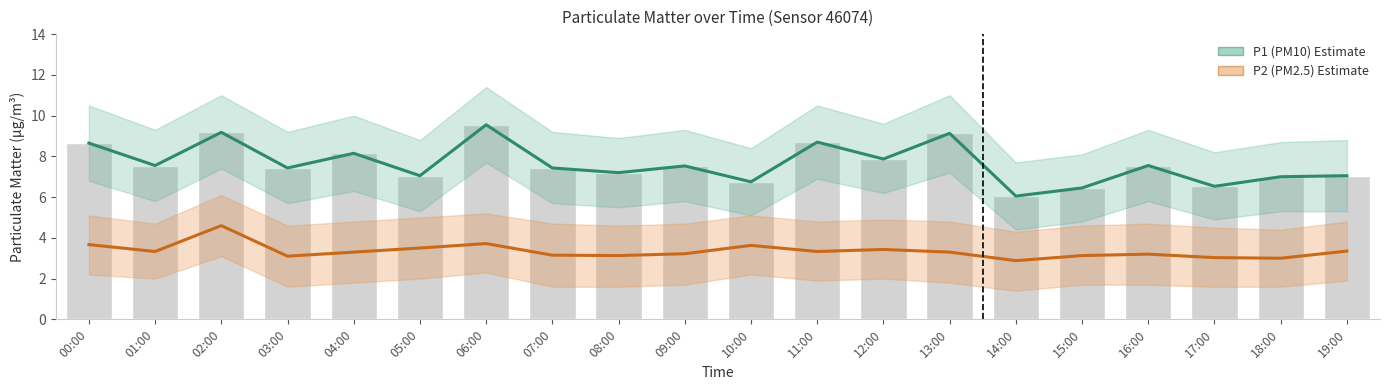

What are all the series names shown in the legend?

P1 (PM10), P2 (PM2.5)